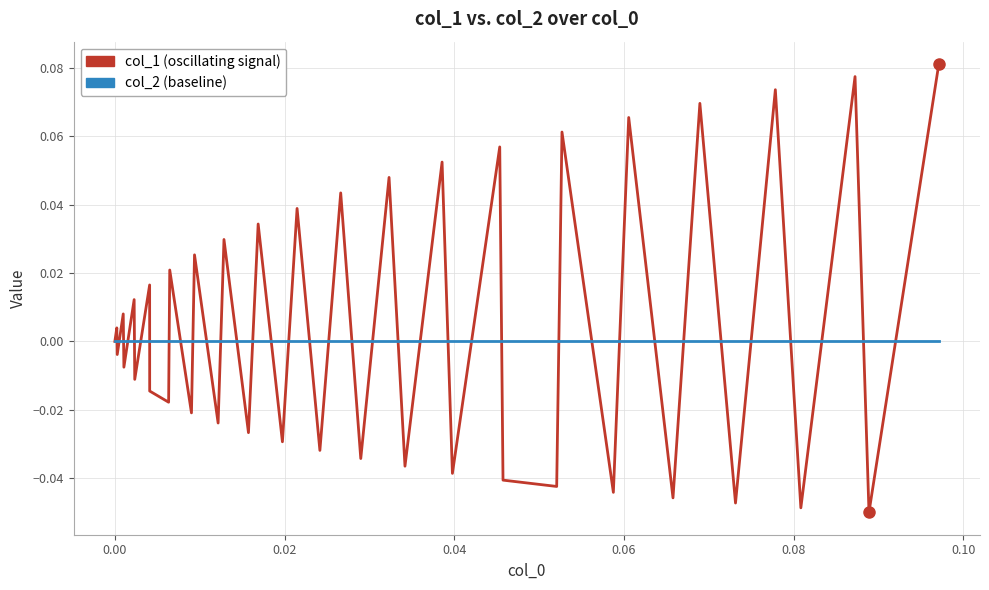

How many lines are shown in the chart?

2